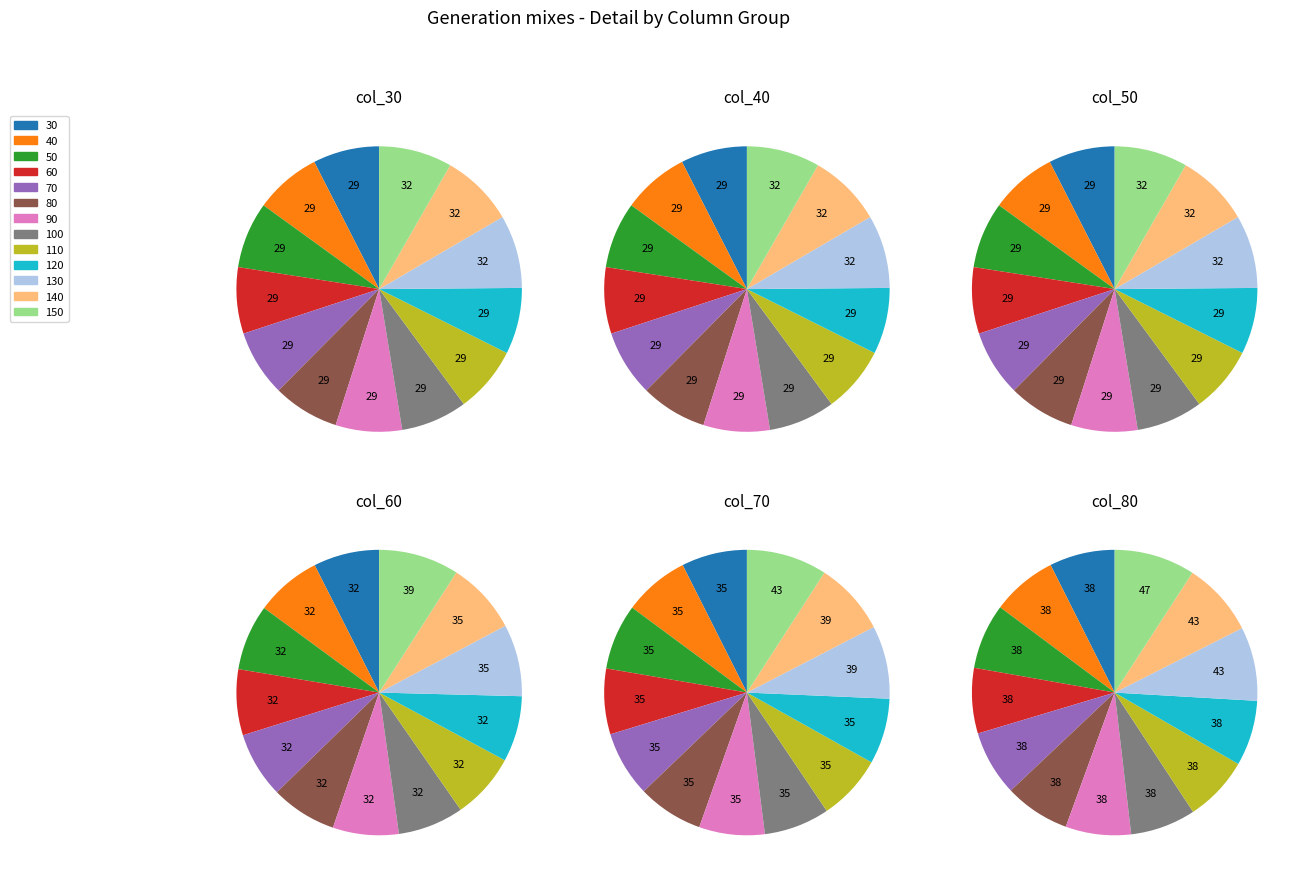

What is the total percentage of 30 and 130?

15.2%